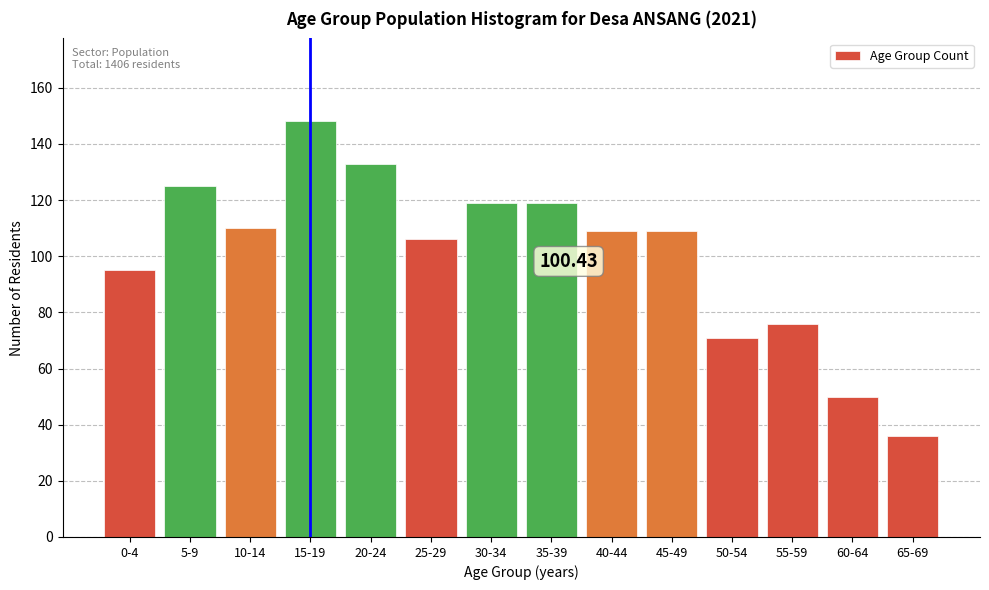

What is the difference between the maximum and minimum values?

112